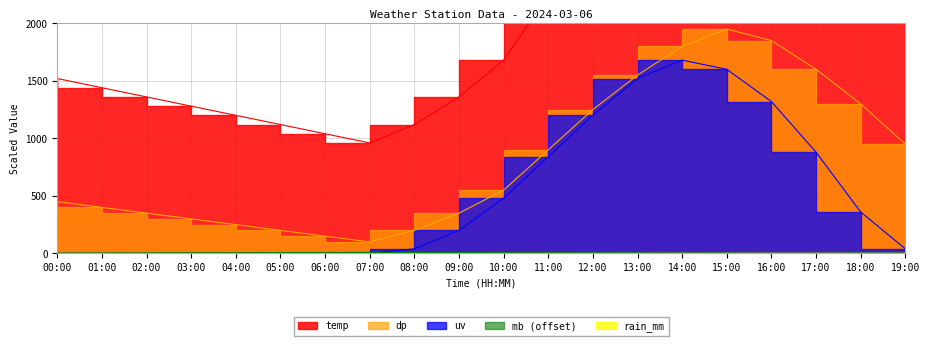

Where is the first local minimum for temp?

07:00